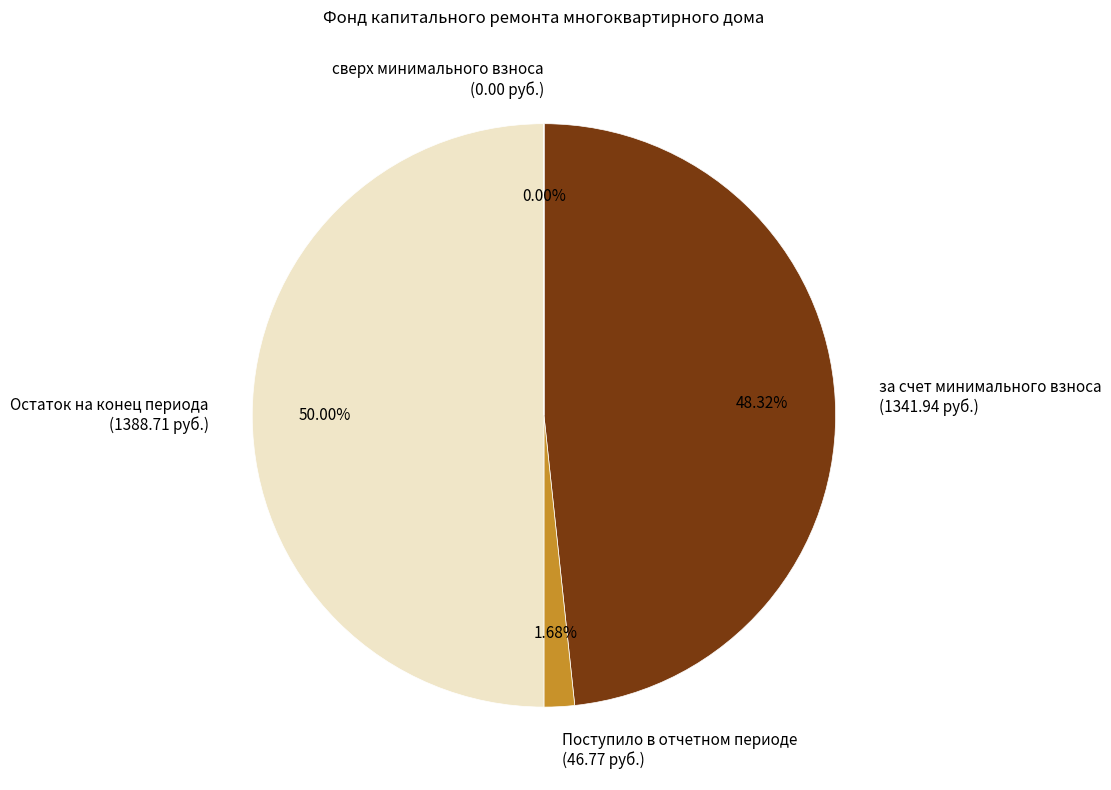

Is the sum of Остаток на конец периода (1388.71 руб.) and Поступило в отчетном периоде (46.77 руб.) greater than half?

Yes